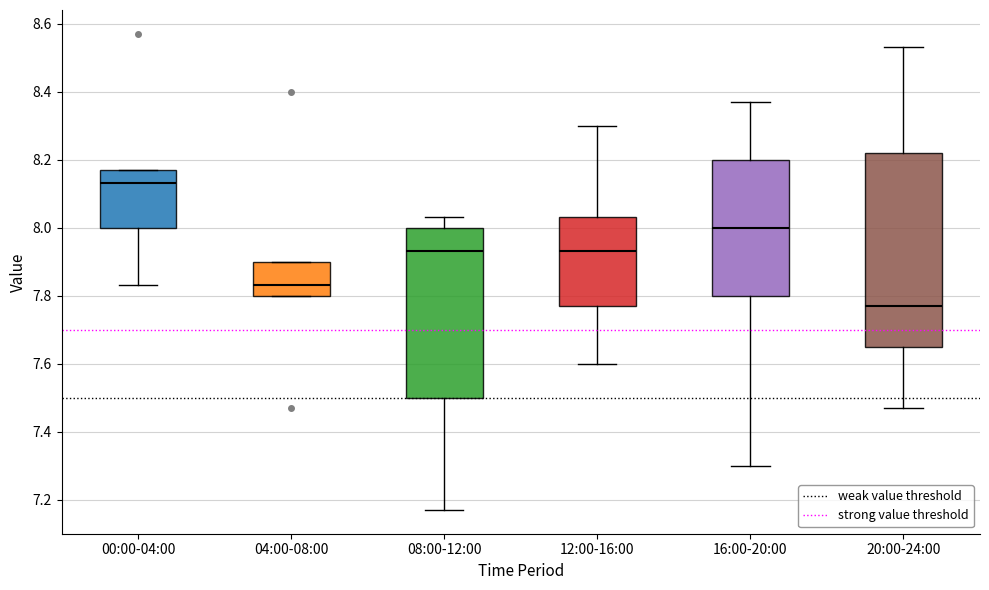

Reading left to right, read every box against the y-axis: the position of its median line, the range the box covers, and the ends of its whiskers. The values are not printed on the chart, so give them approximately, as read against the axis.

00:00-04:00: median 8.14, box 8.00 to 8.18, whiskers 7.84 to 8.18
04:00-08:00: median 7.84, box 7.80 to 7.90, whiskers 7.80 to 7.90
08:00-12:00: median 7.94, box 7.50 to 8.00, whiskers 7.18 to 8.04
12:00-16:00: median 7.94, box 7.78 to 8.04, whiskers 7.60 to 8.30
16:00-20:00: median 8.00, box 7.80 to 8.20, whiskers 7.30 to 8.38
20:00-24:00: median 7.78, box 7.66 to 8.22, whiskers 7.48 to 8.54